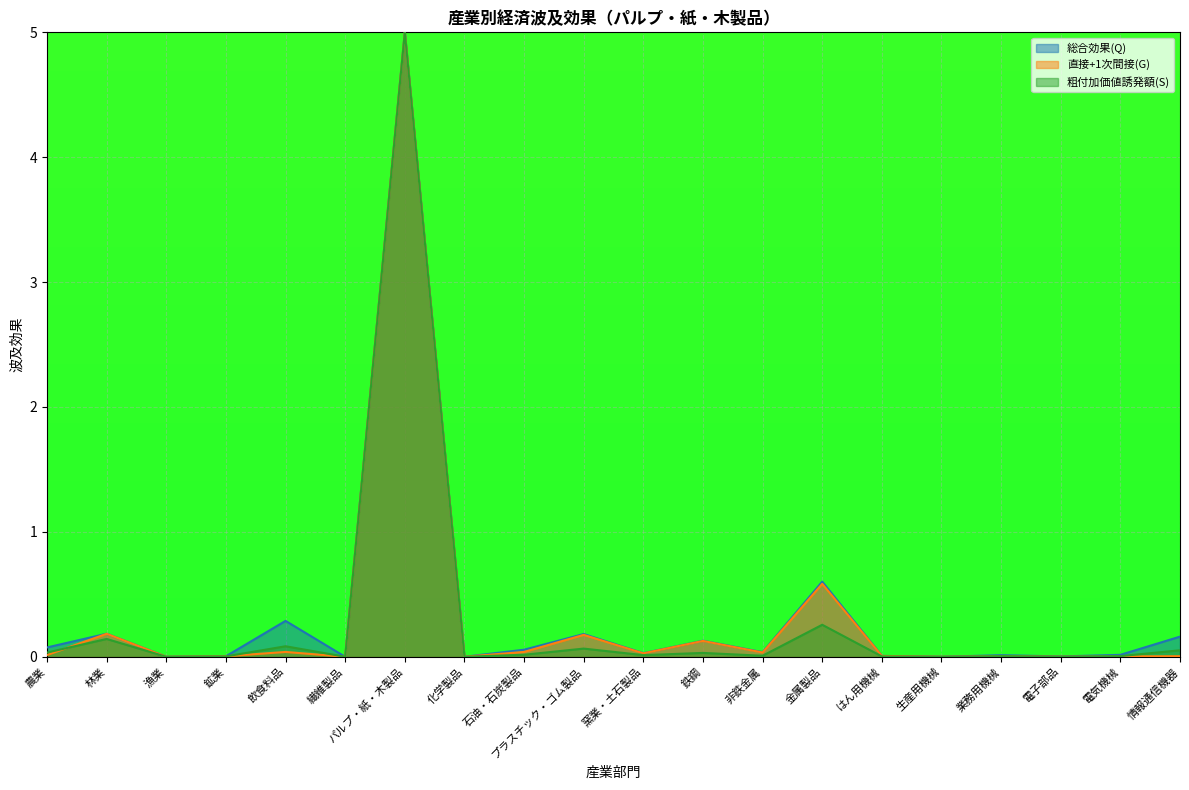

Is it true that 直接+1次間接(G) equals 0.0 at 業務用機械?

True